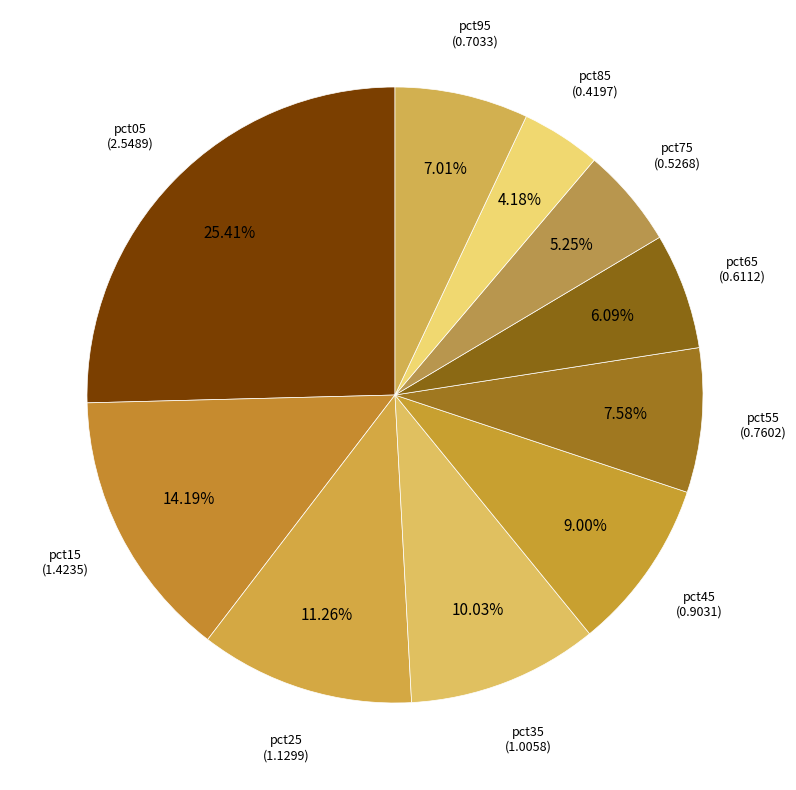

To the nearest percent, what is the combined percentage of pct15 and pct05?

40%